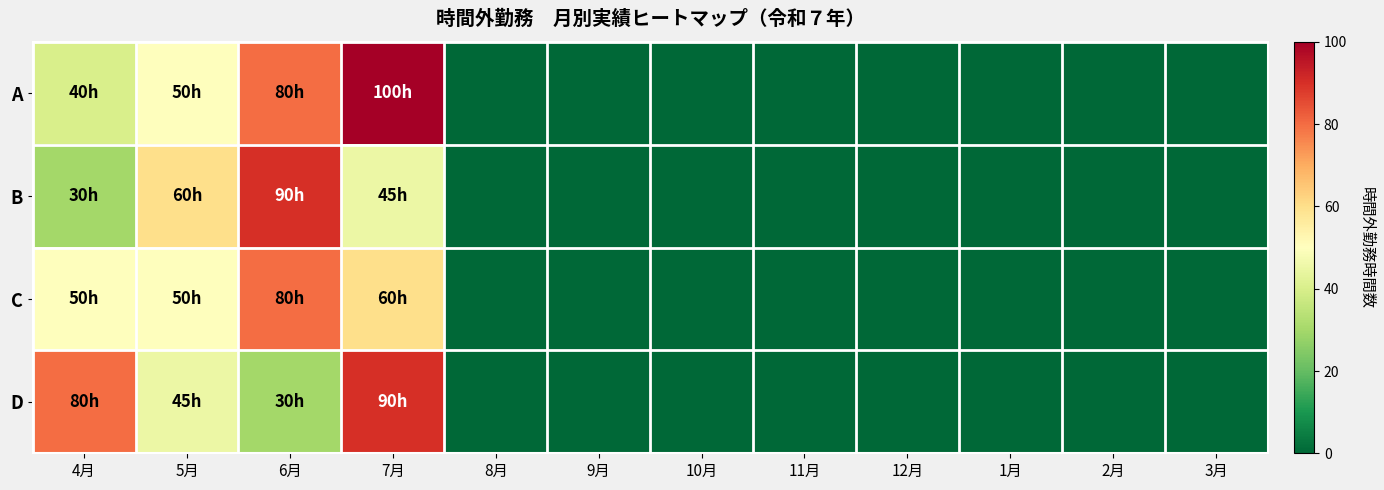

Reading left to right, list all the values displayed in this chart.

A: 4月=40	5月=50	6月=80	7月=100	8月=0	9月=0	10月=0	11月=0	12月=0	1月=0	2月=0	3月=0
B: 4月=30	5月=60	6月=90	7月=45	8月=0	9月=0	10月=0	11月=0	12月=0	1月=0	2月=0	3月=0
C: 4月=50	5月=50	6月=80	7月=60	8月=0	9月=0	10月=0	11月=0	12月=0	1月=0	2月=0	3月=0
D: 4月=80	5月=45	6月=30	7月=90	8月=0	9月=0	10月=0	11月=0	12月=0	1月=0	2月=0	3月=0